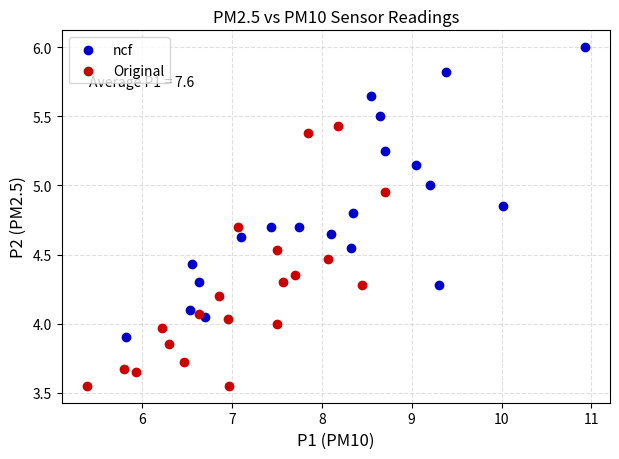

Which series contains the highest Y value?

ncf